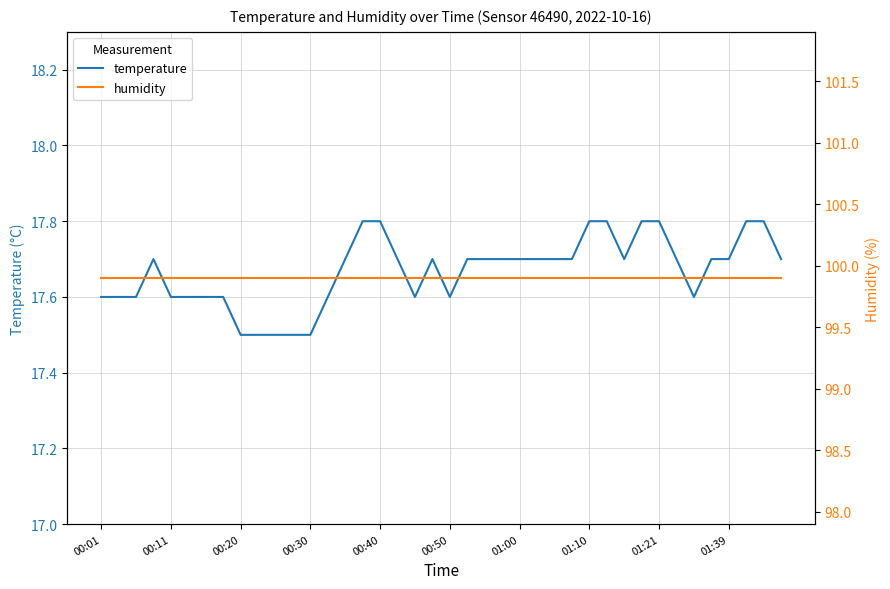

Is the value of temperature at 13 greater than the value of humidity at 16?

No